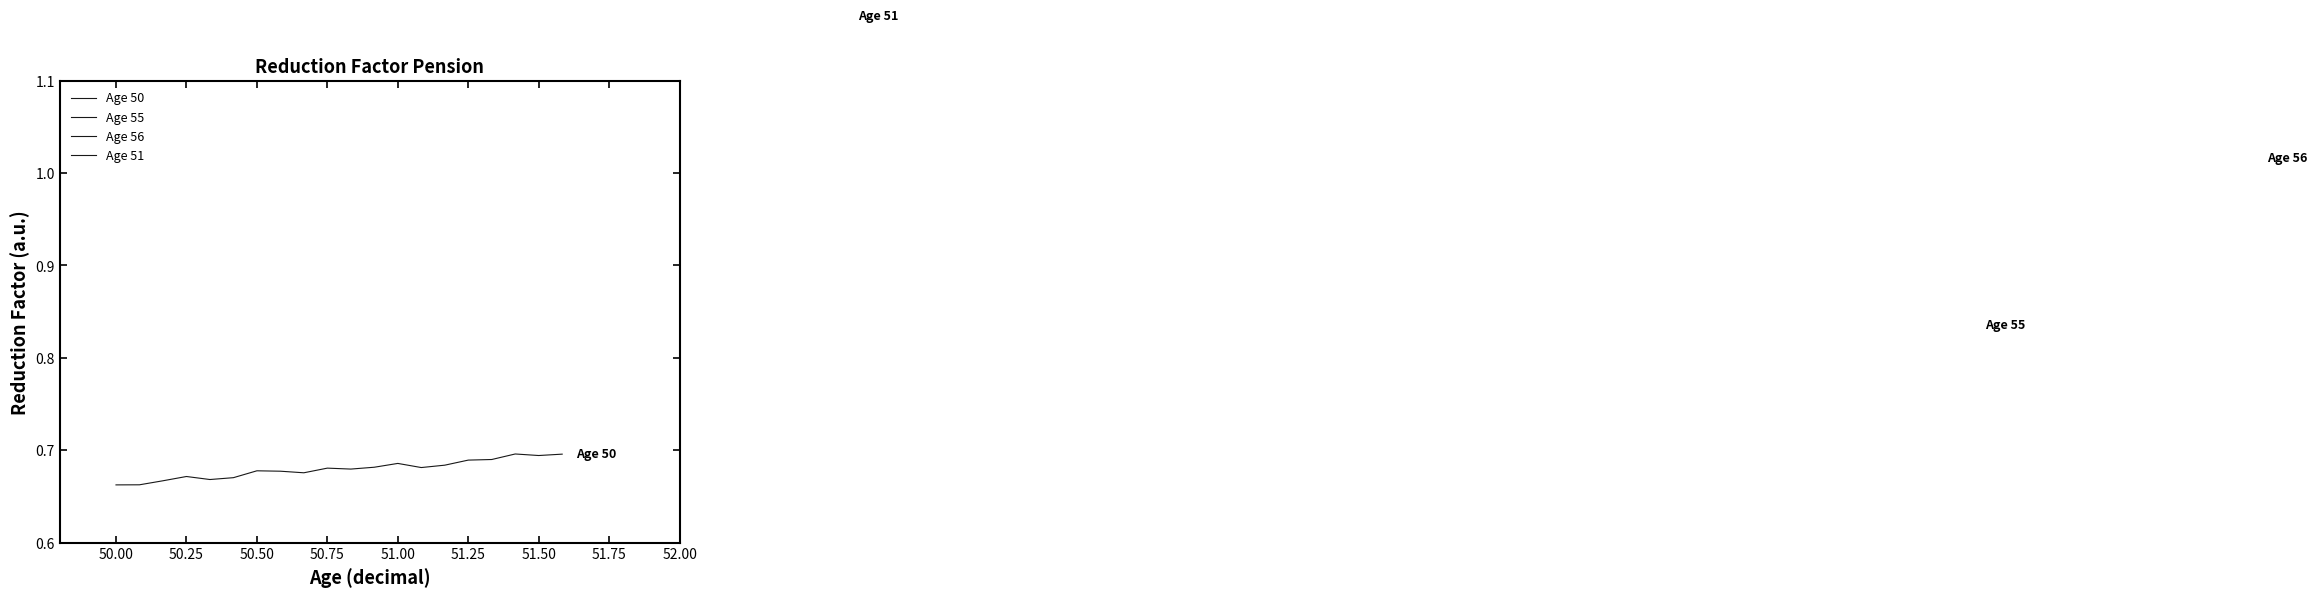

Is it true that Age 56 equals 1.0 at 51.50?

True